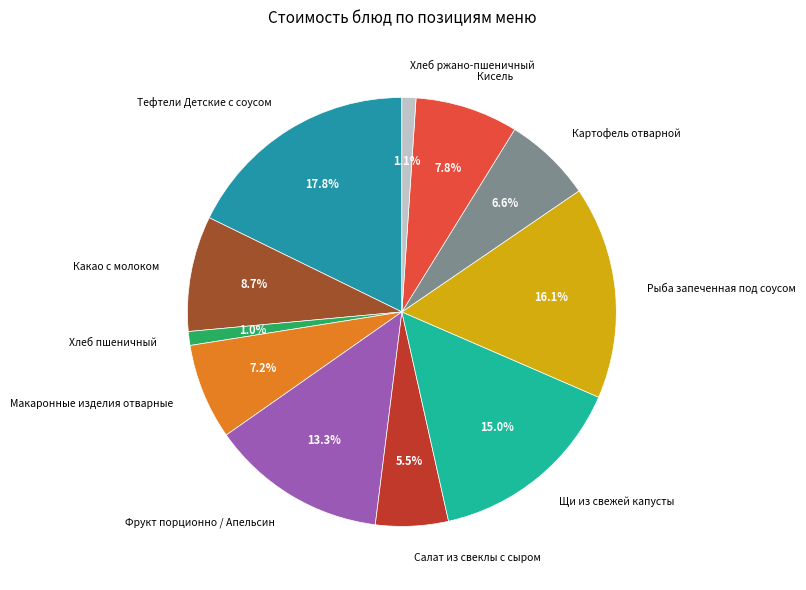

To the nearest percent, what is the average slice percentage?

9%